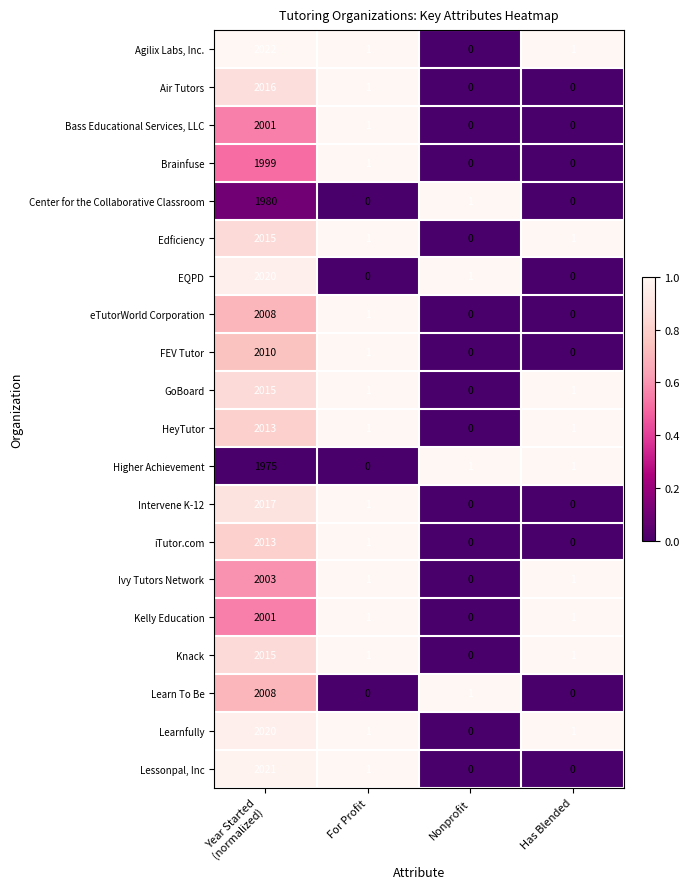

Which series has the largest range (max minus min)?

Agilix Labs, Inc.